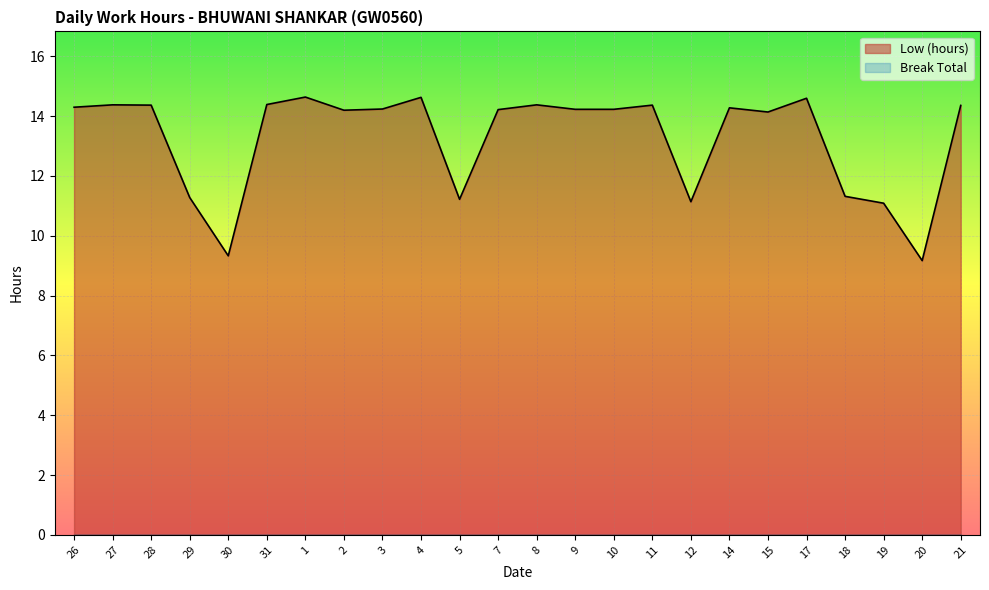

The chart shows a value of 14.6 at 4. True or false?

True